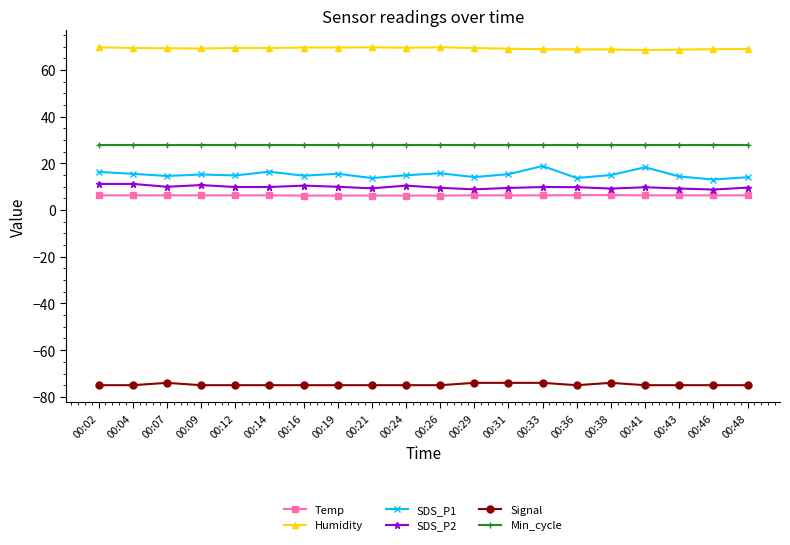

Read the SDS_P2 value at 00:04.

11.2